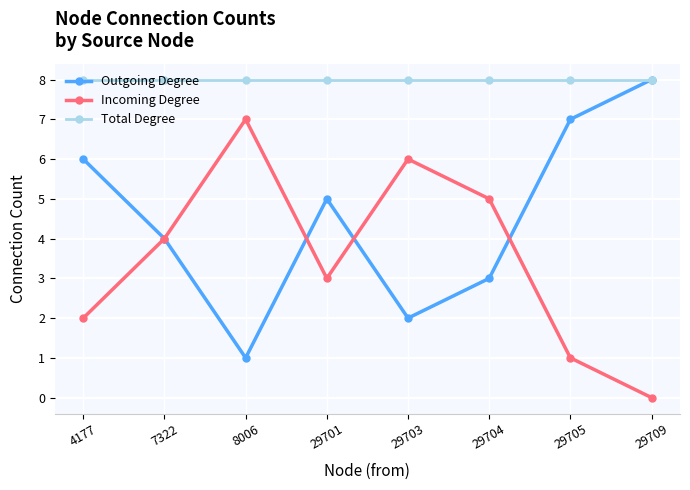

List the series in order of their overall mean, highest first.

Total Degree, Outgoing Degree, Incoming Degree